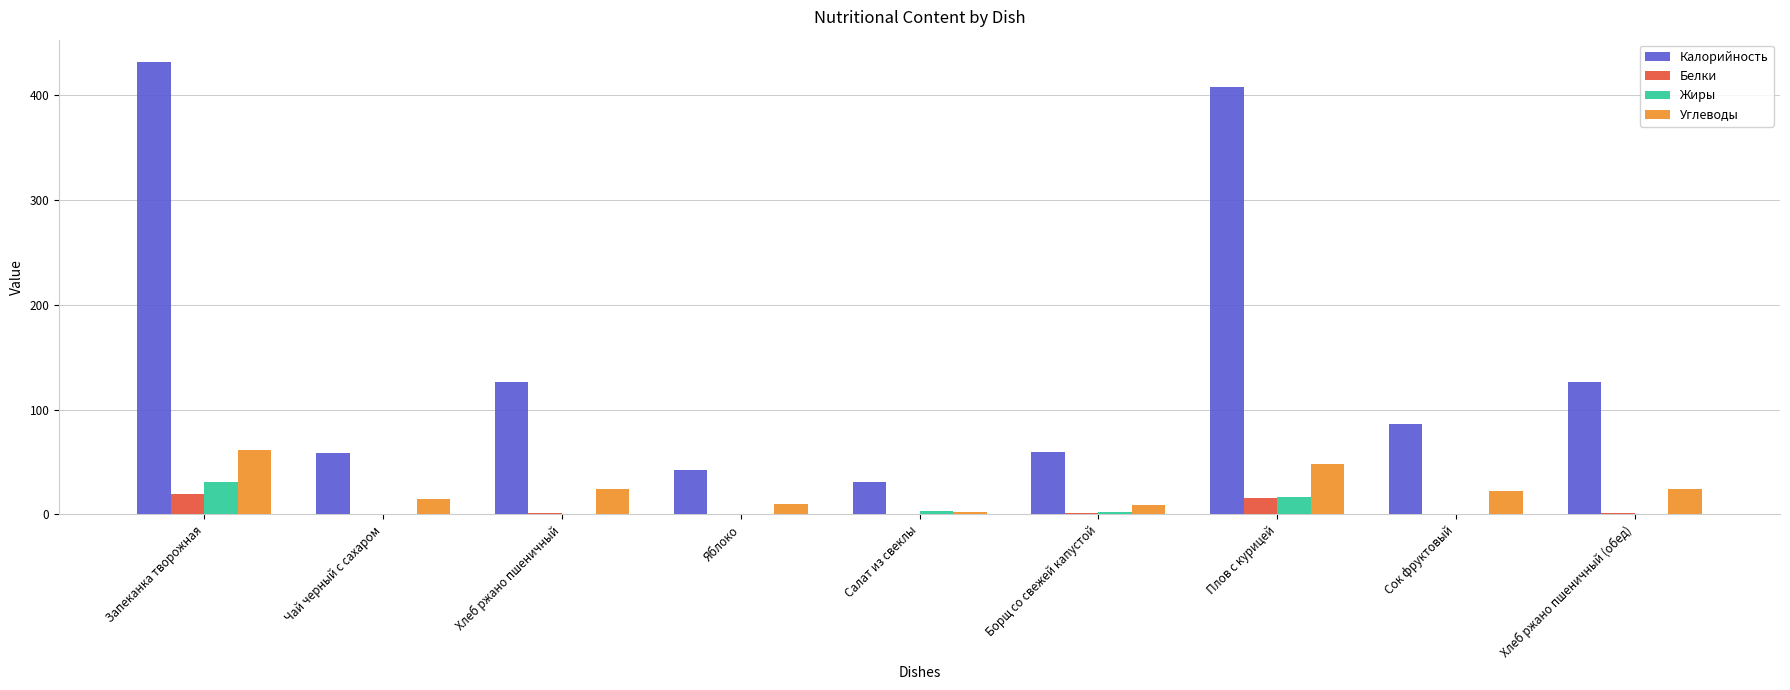

What value does the Углеводы series have at Запеканка творожная?

61.4